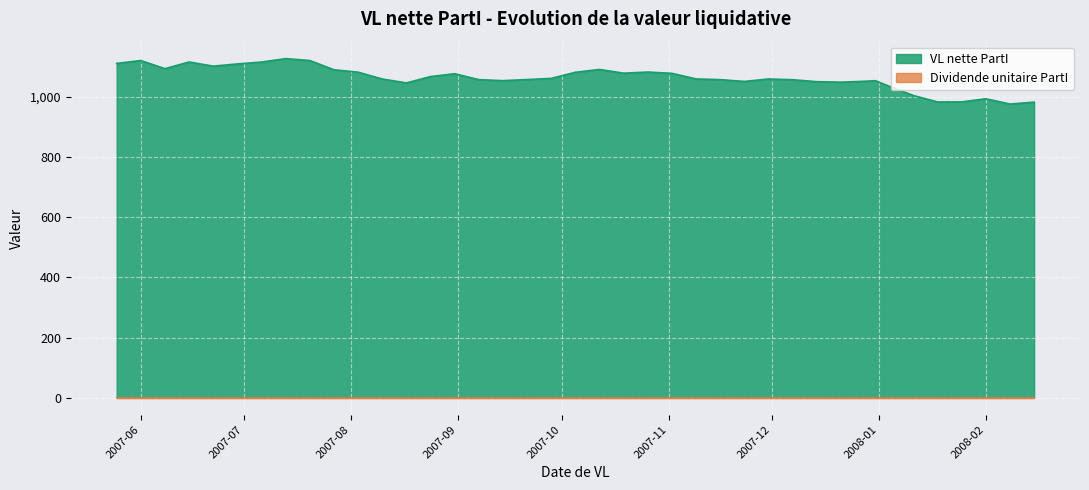

Where is the first local minimum?

2007-06-08